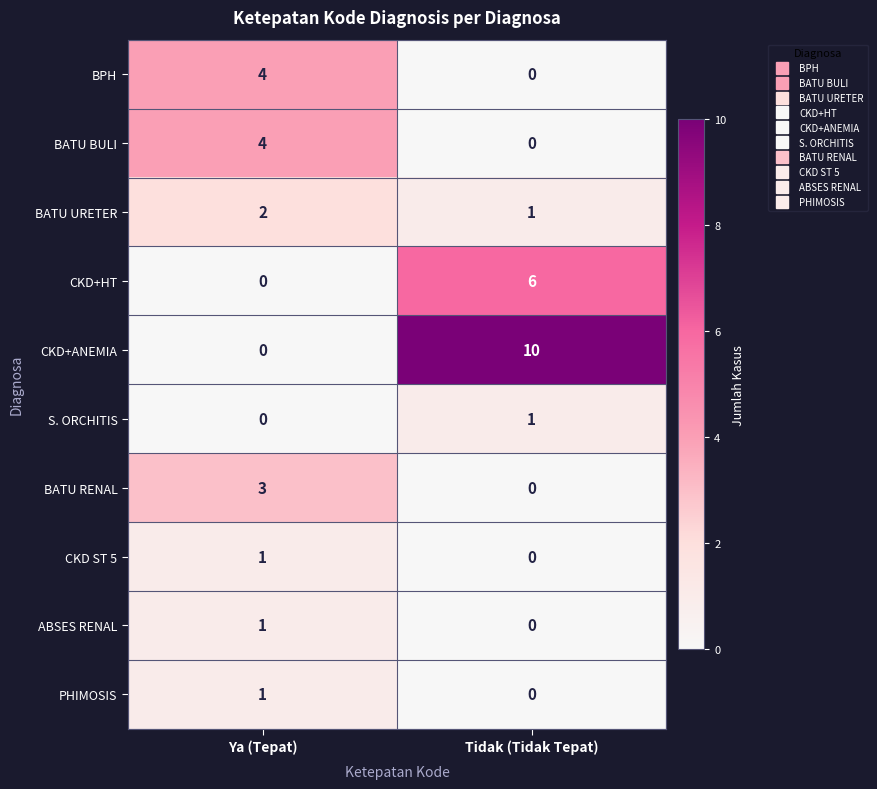

Between Ya (Tepat) and Tidak (Tidak Tepat), which series saw the biggest shift?

CKD+ANEMIA